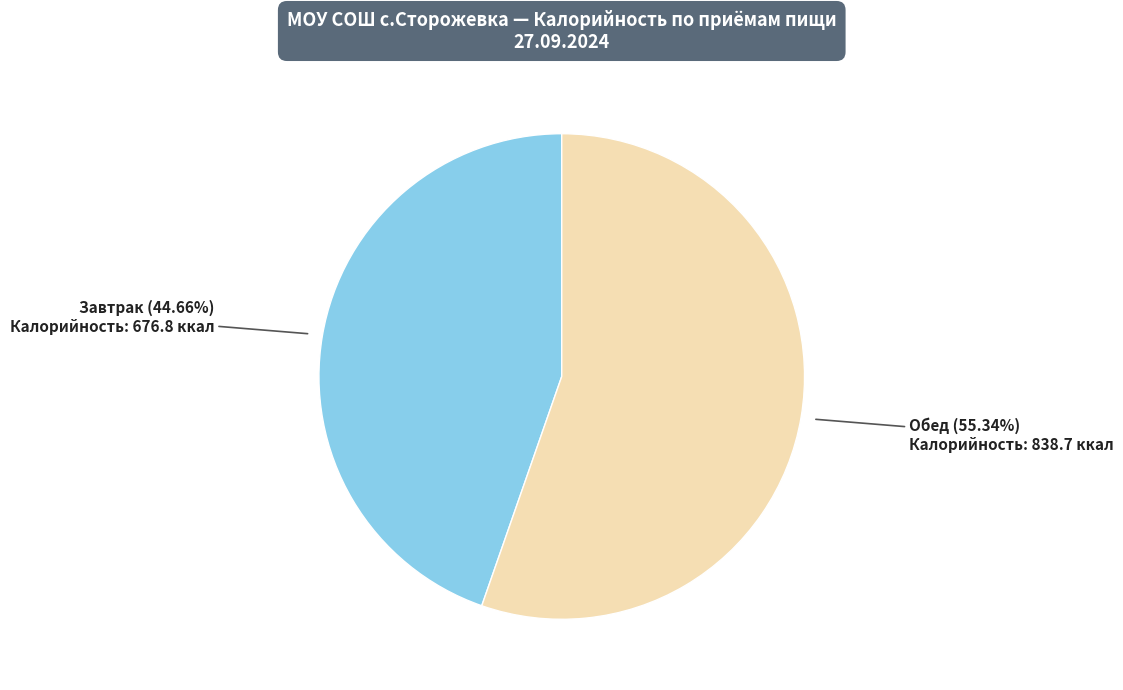

Does any single category account for the majority?

Yes